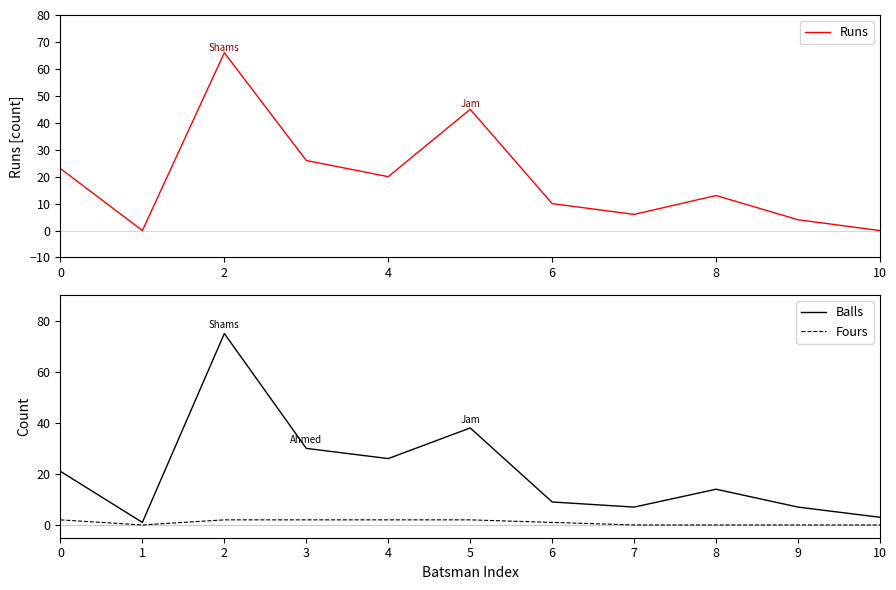

Is it true that Balls equals 3 at 10?

True